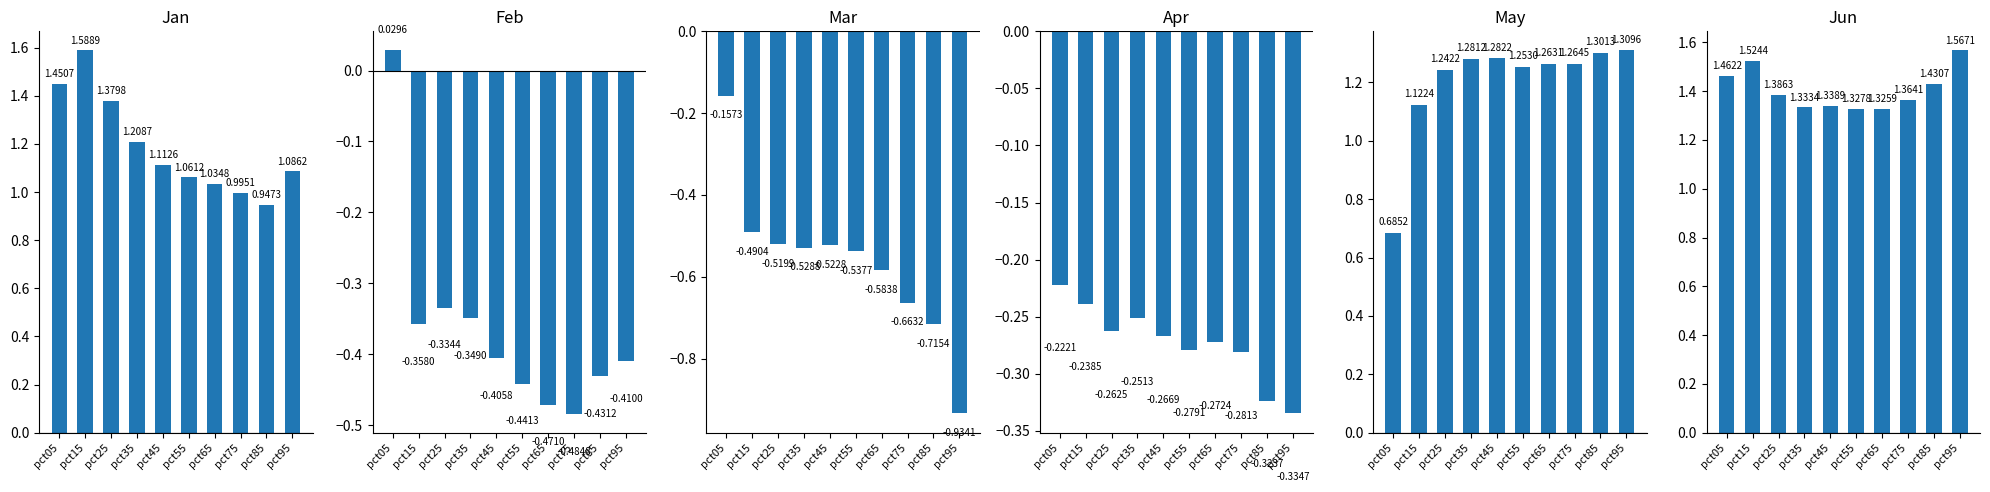

What is the value of the May bar at the 4th from the left?

1.3